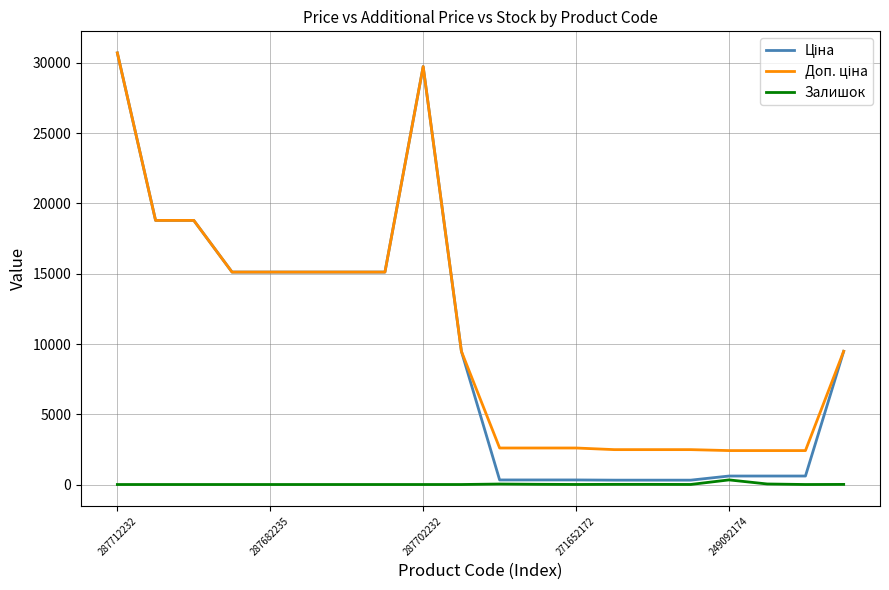

What is the maximum value shown in the chart?

30717.1